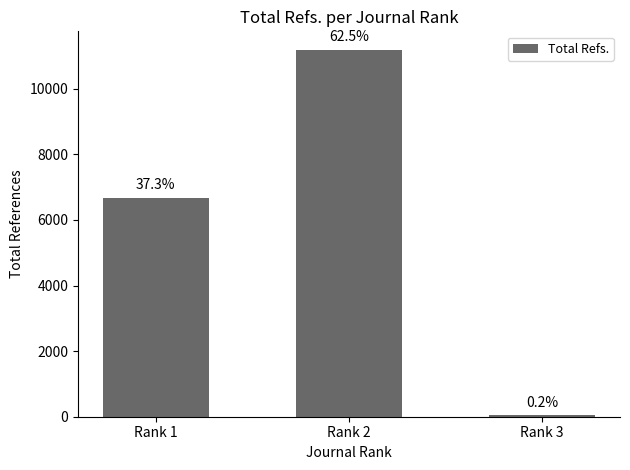

Does the chart contain stacked bars?

No